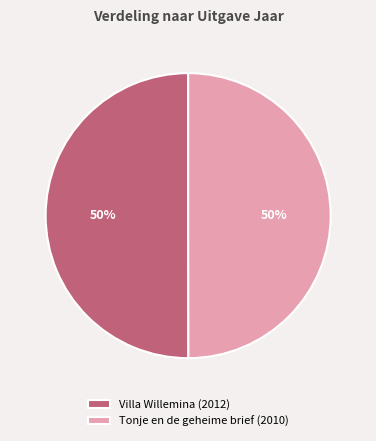

Do Tonje en de geheime brief and Villa Willemina together represent more than half of the pie?

Yes